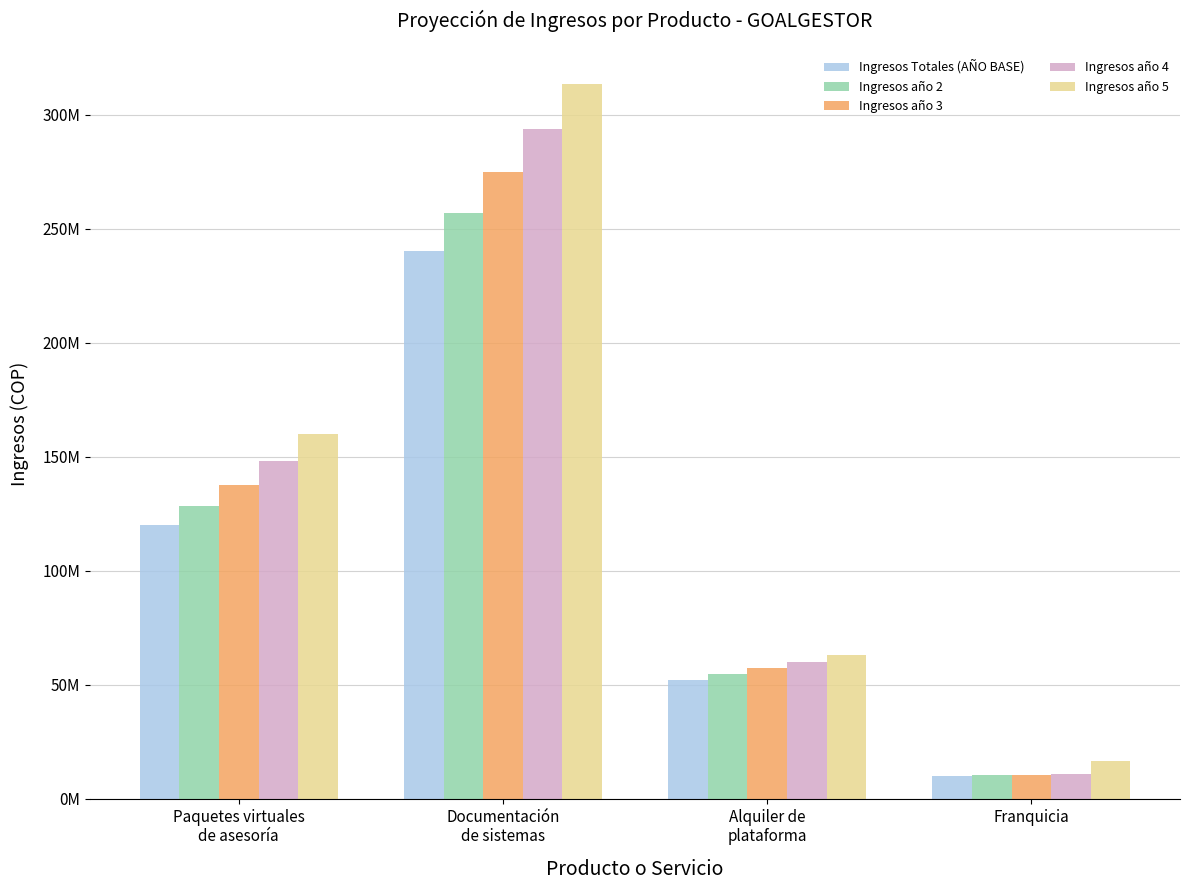

The Ingresos año 5 series shows 16746964.4 at Franquicia. True or false?

True